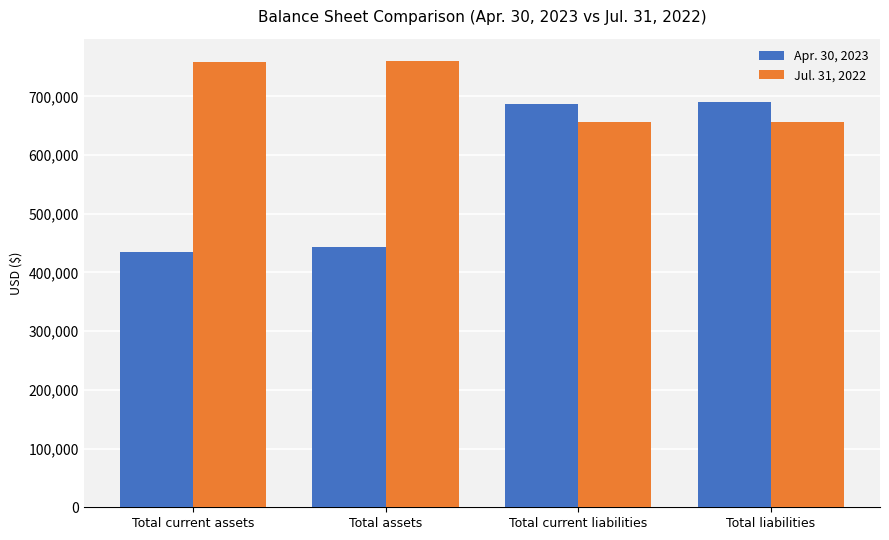

How many data points in Apr. 30, 2023 are less than 686998?

2